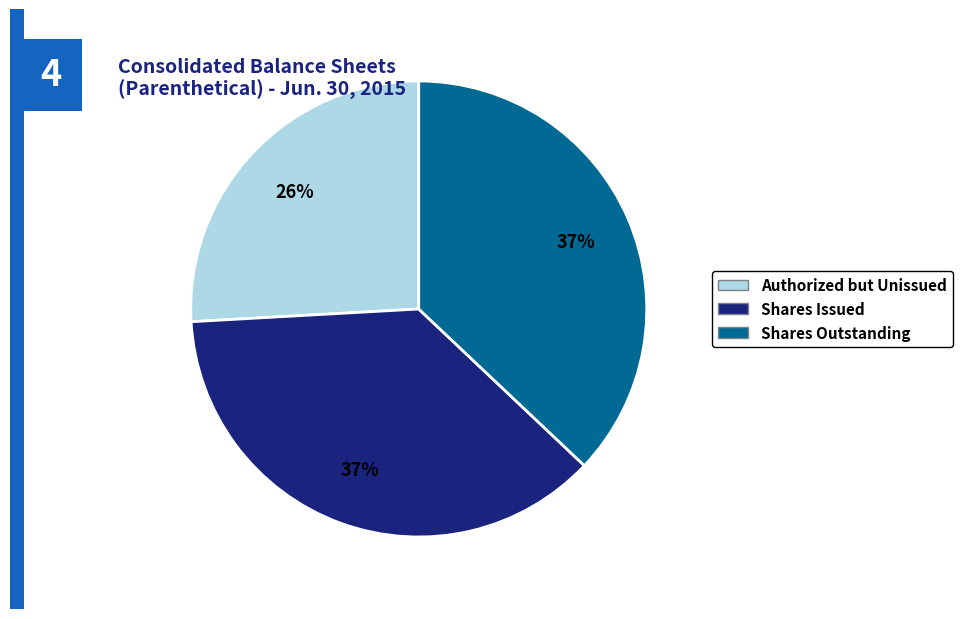

To the nearest percent, what is the average slice percentage?

33%